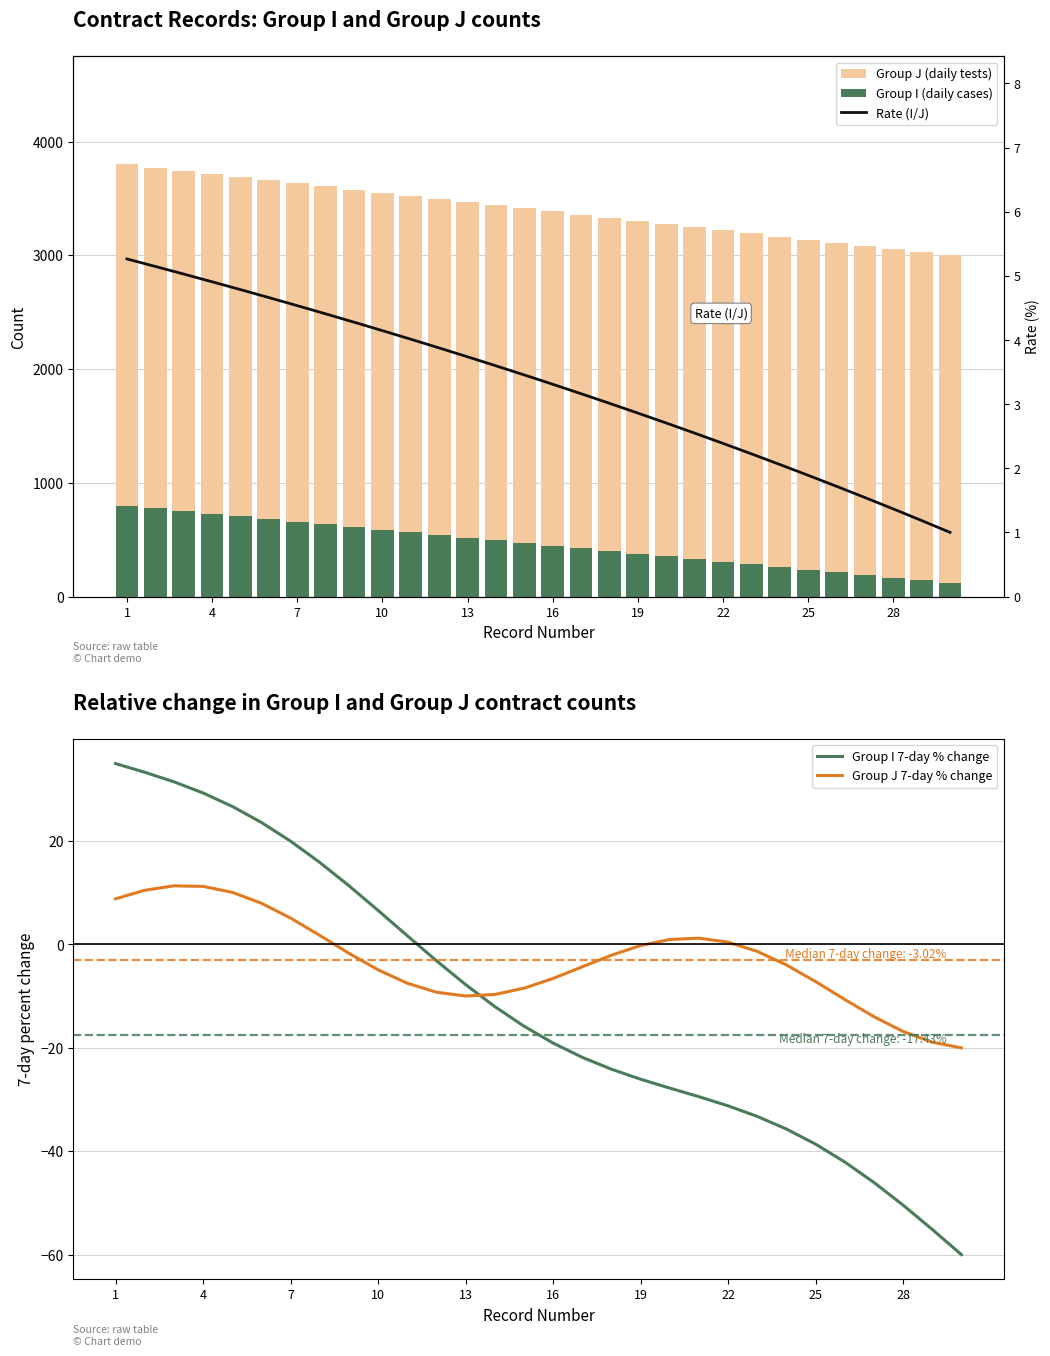

How many groups of bars are there?

30